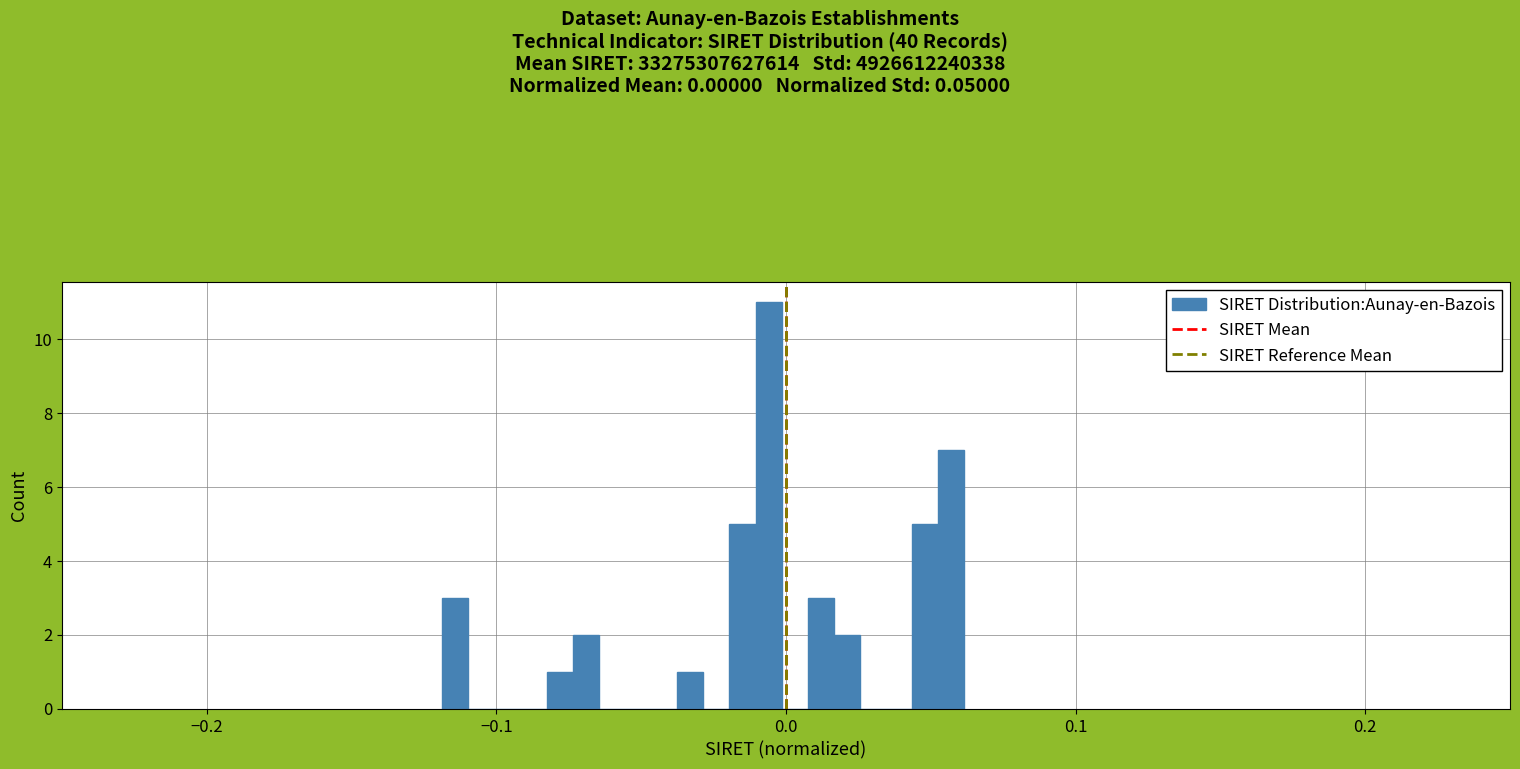

Around what value on the x-axis is the tallest bar? Give the approximate position of its centre, as read against the axis.

-0.01